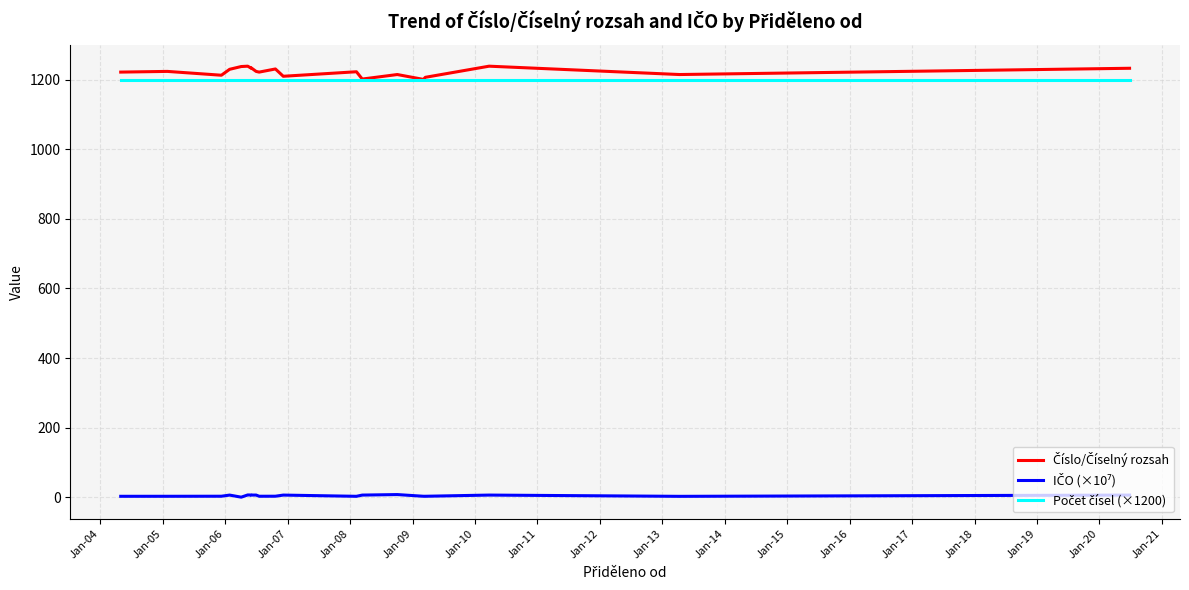

True or false: Číslo/Číselný rozsah and Počet čísel (×1200) intersect in this chart.

False